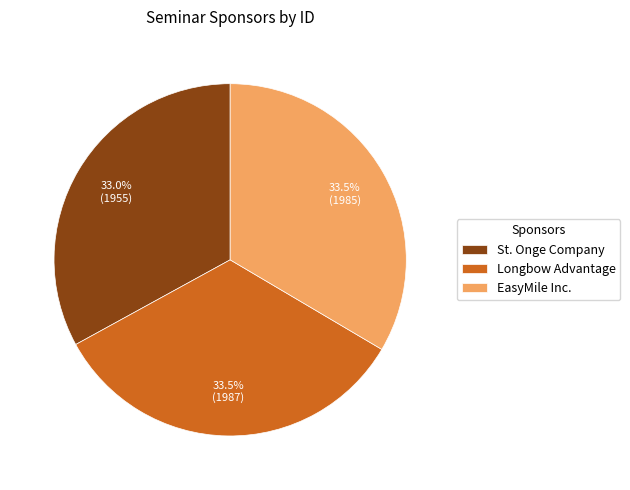

How many segments does this pie chart have?

3